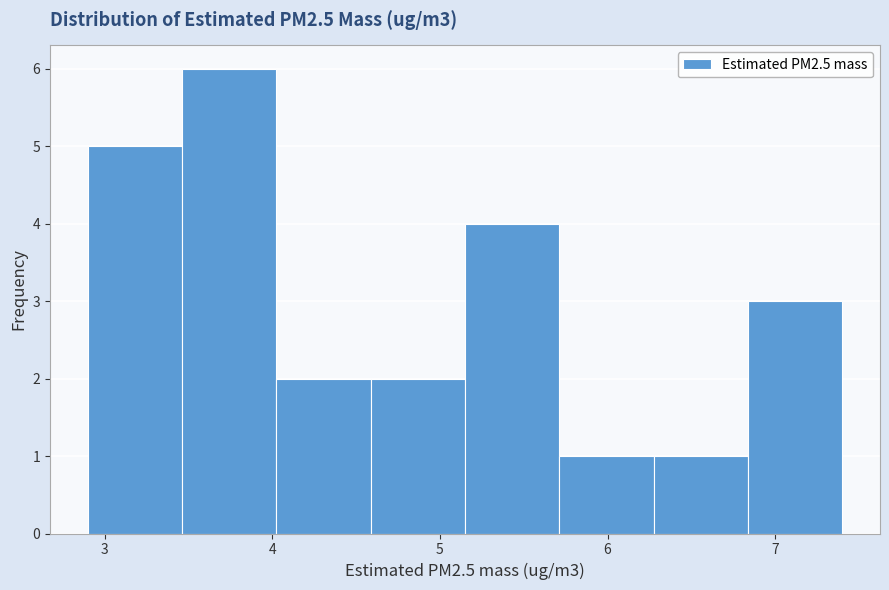

How tall is the bar that spans 6.8 to 7.4 on the x-axis? Neither the bar edges nor the heights are printed on the chart, so give them approximately, as read against the axes.

3